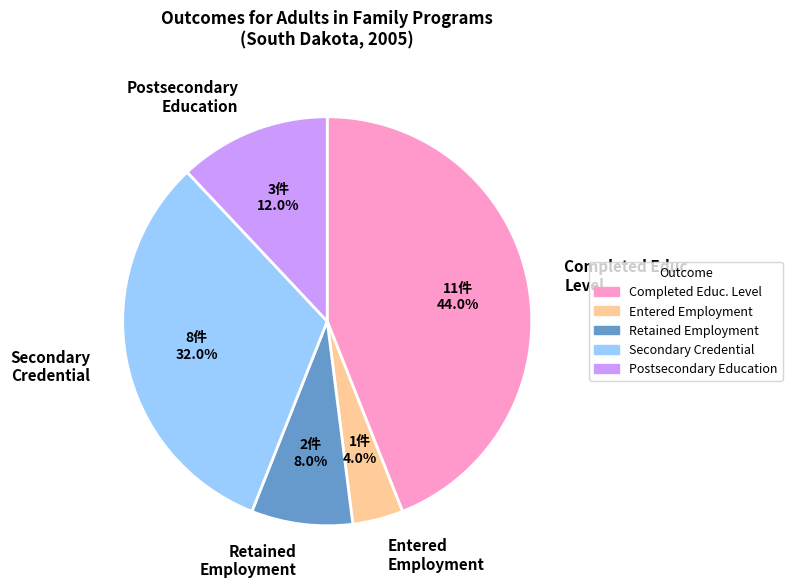

Is there a majority slice in this chart?

No